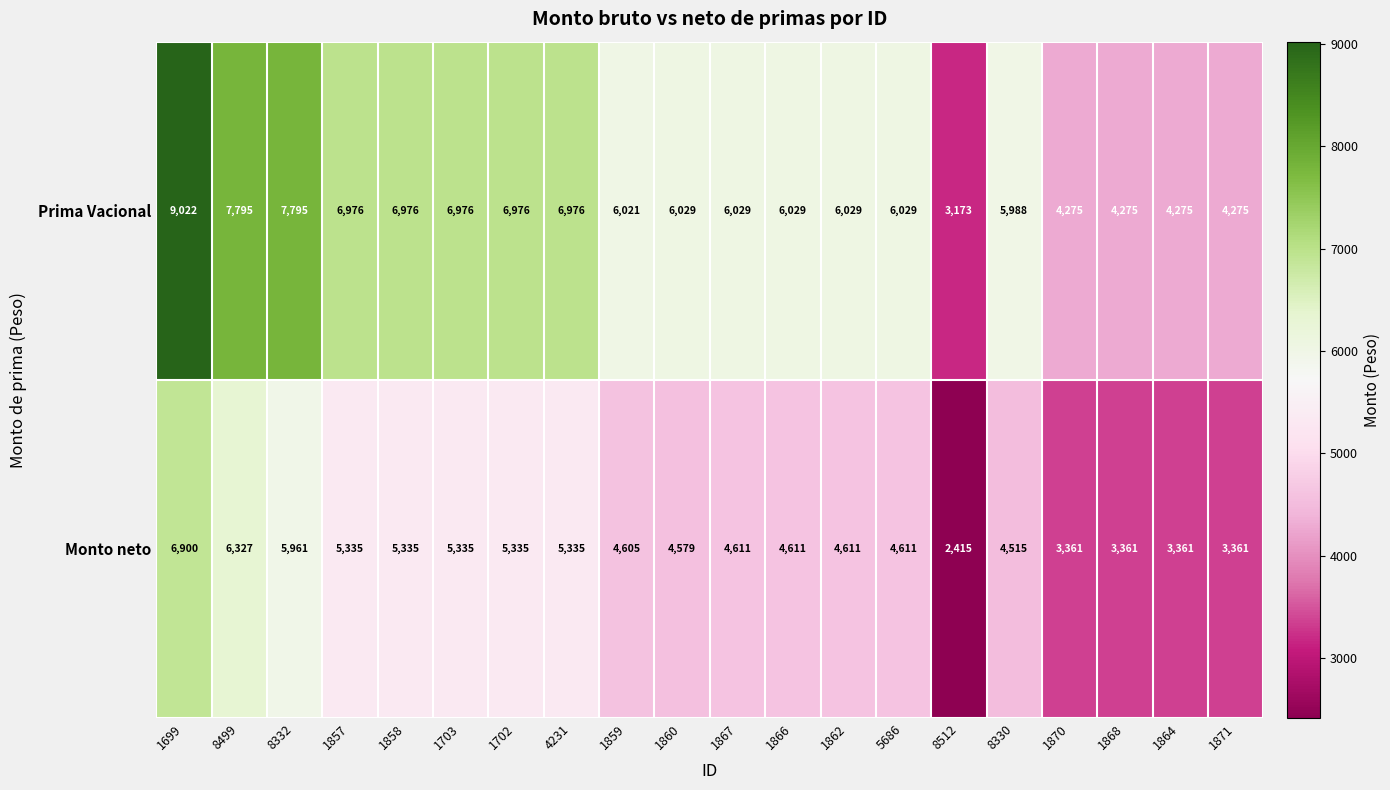

At 8332, list the series in order from smallest to largest.

Monto neto, Prima Vacional